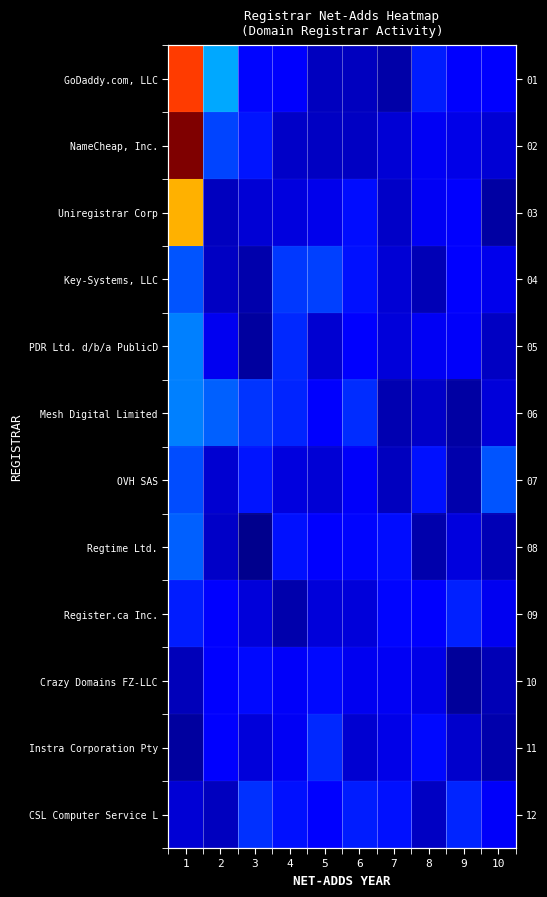

What is the difference between the highest and lowest values at 3?

0.8